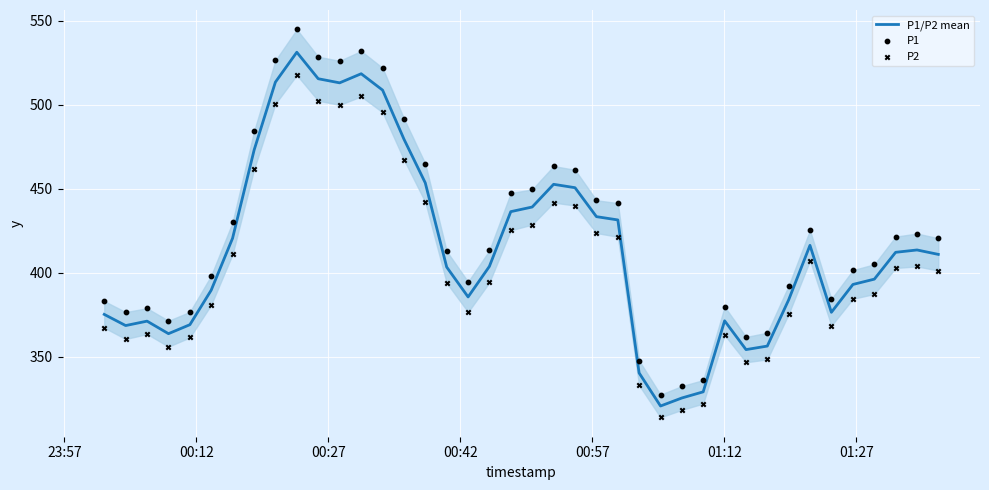

Which series has the largest total across all categories?

P1